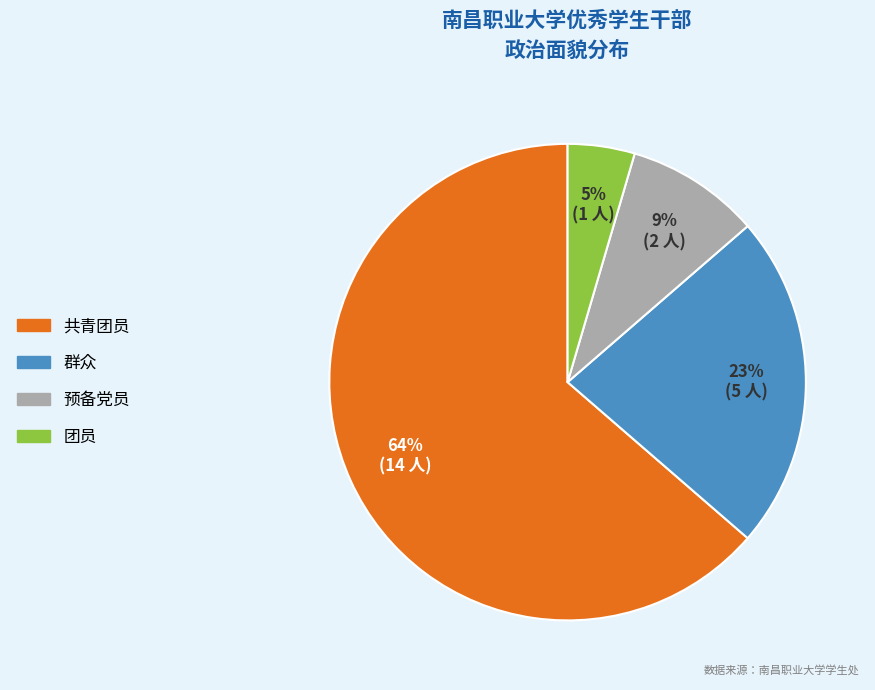

Does any single category account for the majority?

Yes